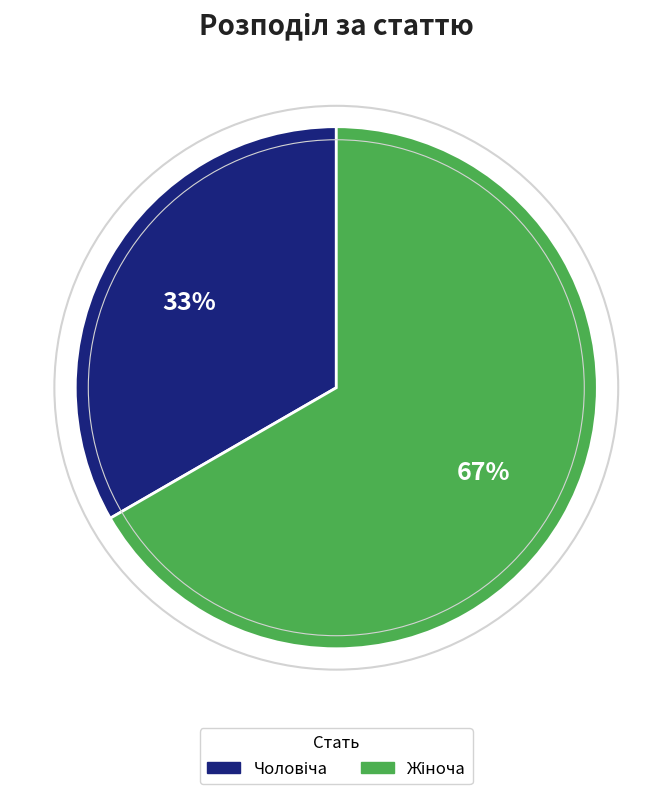

Does any single category account for the majority?

Yes